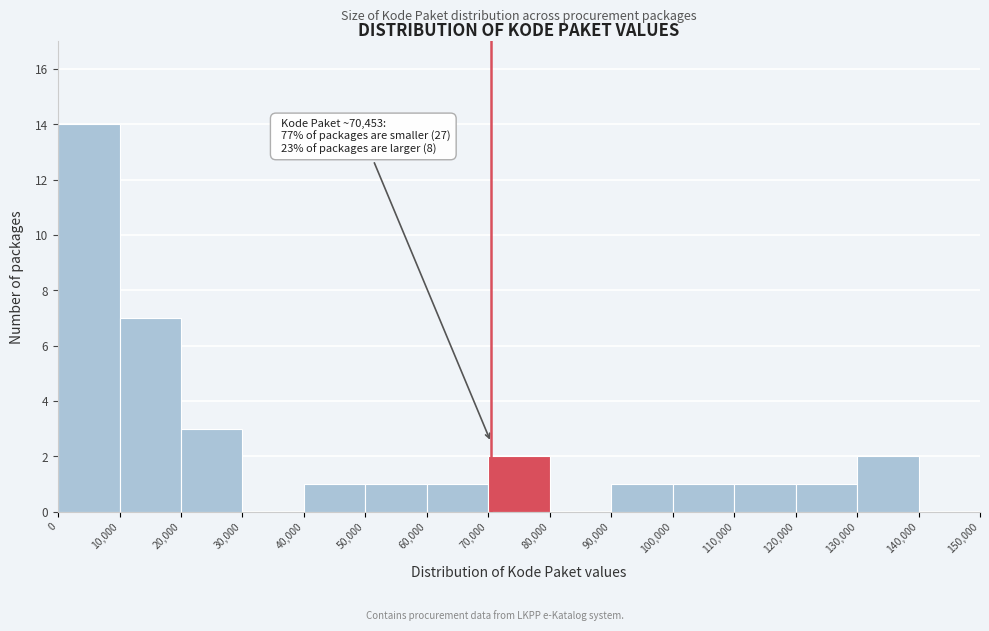

Which range on the x-axis has the tallest bar?

0 to 10,000